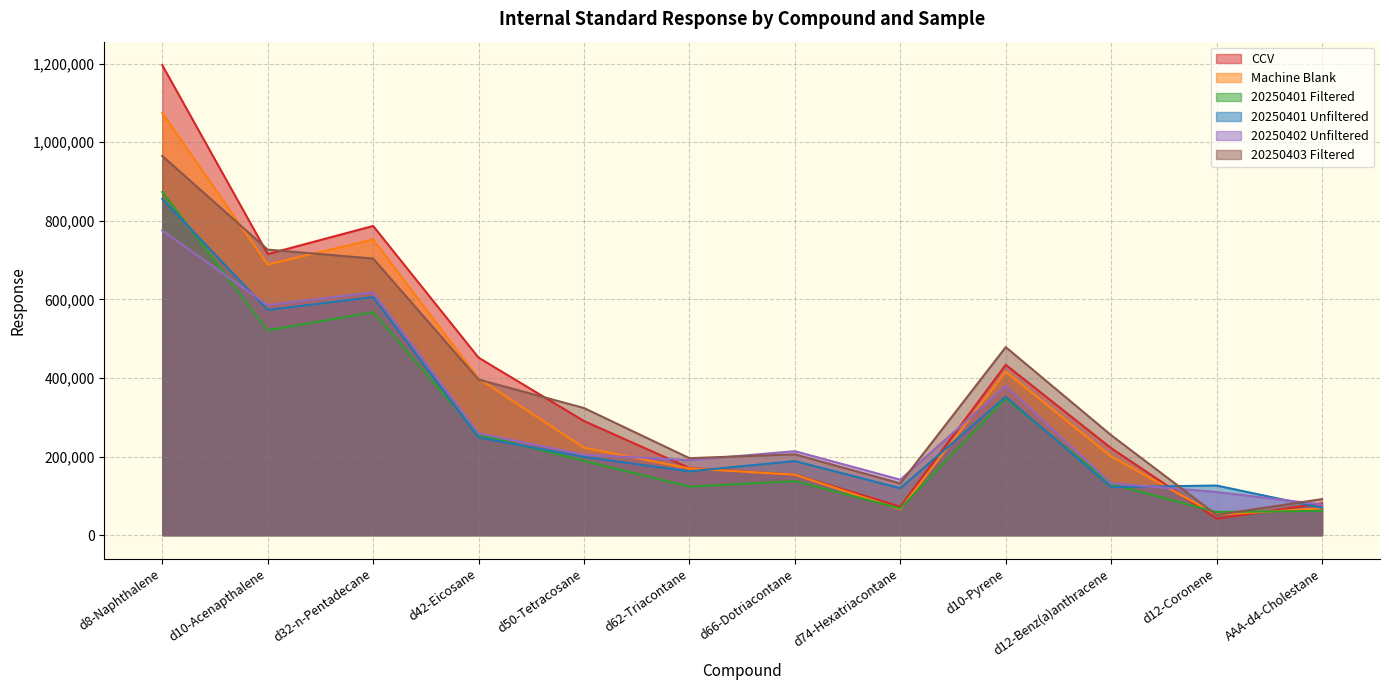

Where does the 20250402 Unfiltered series first go above 213643?

d8-Naphthalene